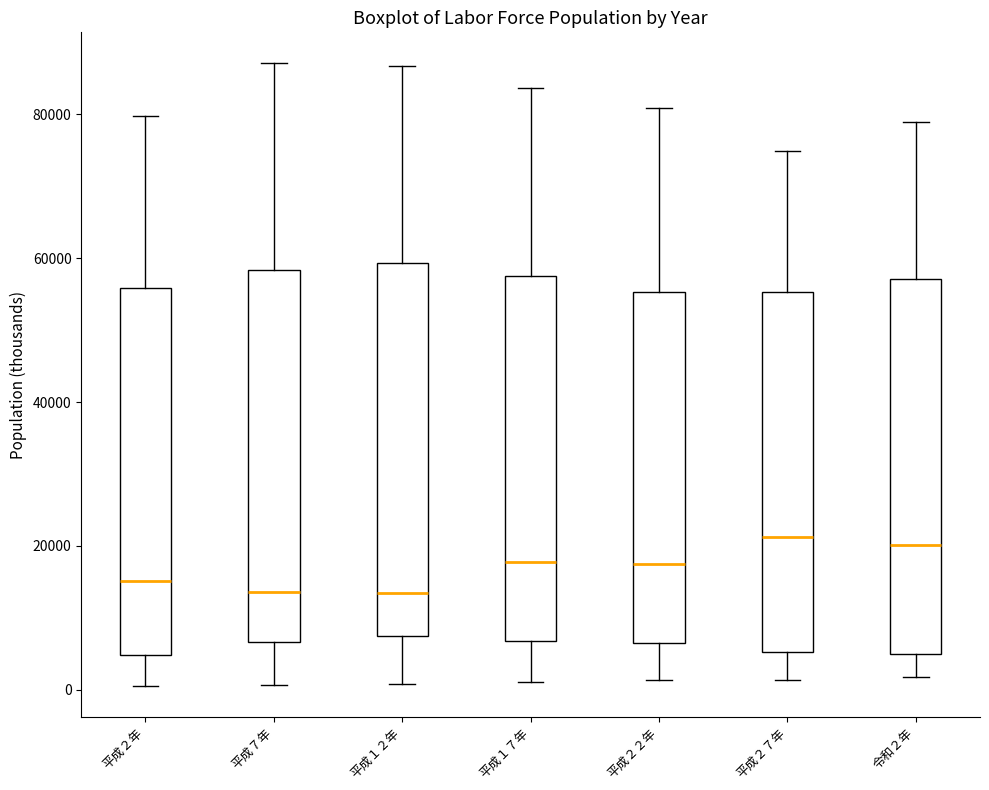

Reading left to right, transcribe this box plot: for each box, give where its median line is, the range the box spans, and where its two whiskers end, as read against the y-axis. The values are not printed on the chart, so give them approximately, as read against the axis.

平成２年: median 16000, box 4000 to 56000, whiskers 0 to 80000
平成７年: median 14000, box 6000 to 58000, whiskers 0 to 88000
平成１２年: median 14000, box 8000 to 60000, whiskers 0 to 86000
平成１７年: median 18000, box 6000 to 58000, whiskers 2000 to 84000
平成２２年: median 18000, box 6000 to 56000, whiskers 2000 to 80000
平成２７年: median 22000, box 6000 to 56000, whiskers 2000 to 74000
令和２年: median 20000, box 4000 to 58000, whiskers 2000 to 78000